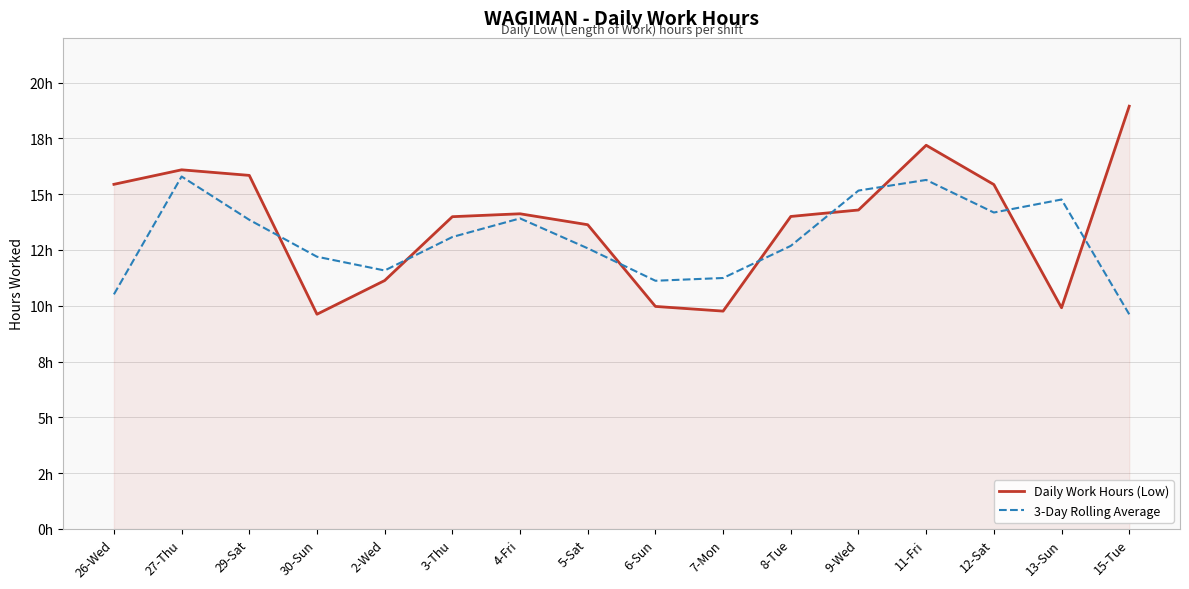

Which series has the largest range (max minus min)?

Daily Work Hours (Low)